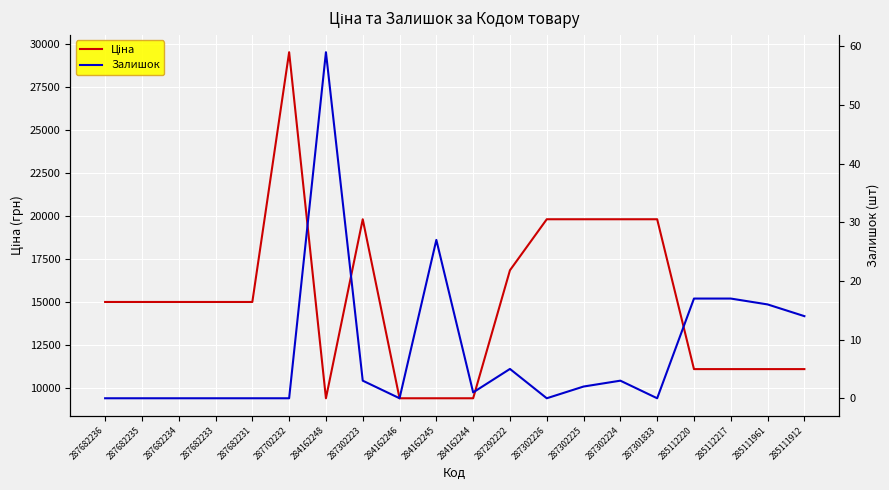

Which series has the largest total across all categories?

Ціна